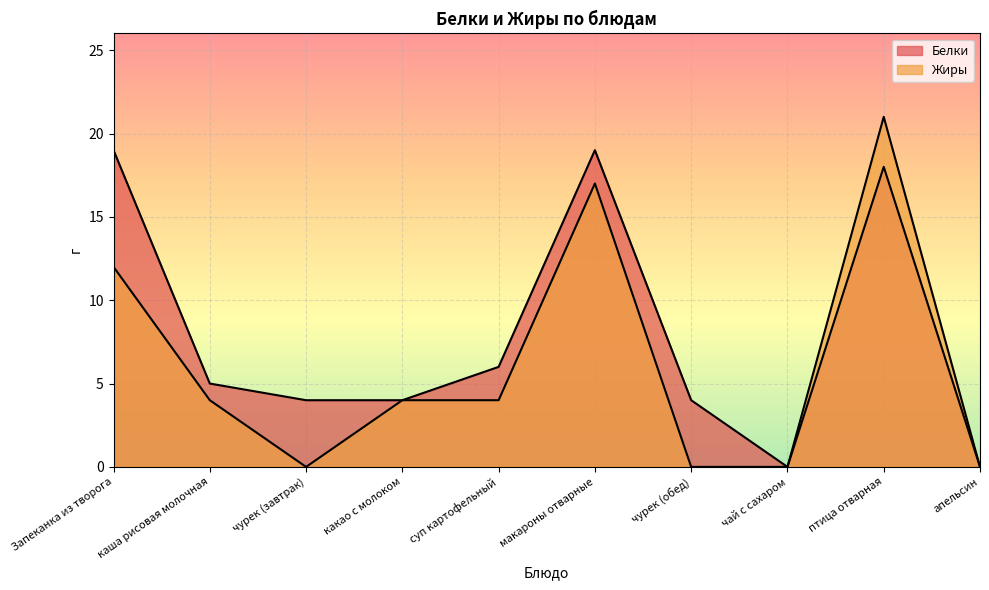

What value does the Белки series have at какао с молоком, to the nearest 5?

5